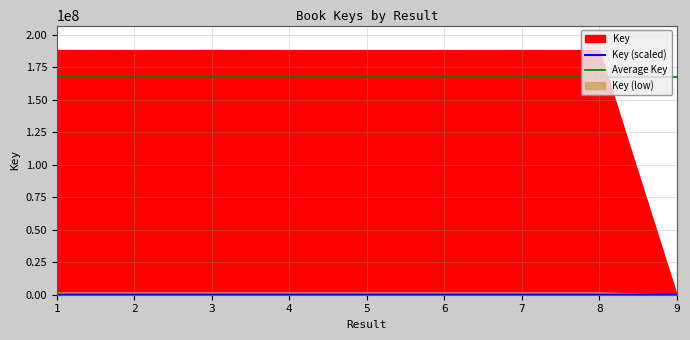

The chart shows a value of 15048.0 at 7. True or false?

True